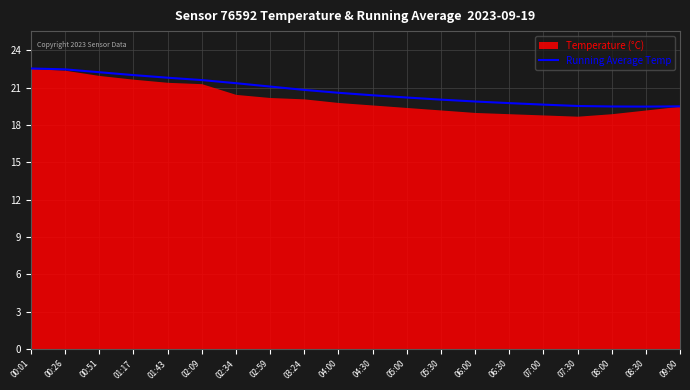

Is it true that Running Average Temp equals 26.8 at 09:00?

False